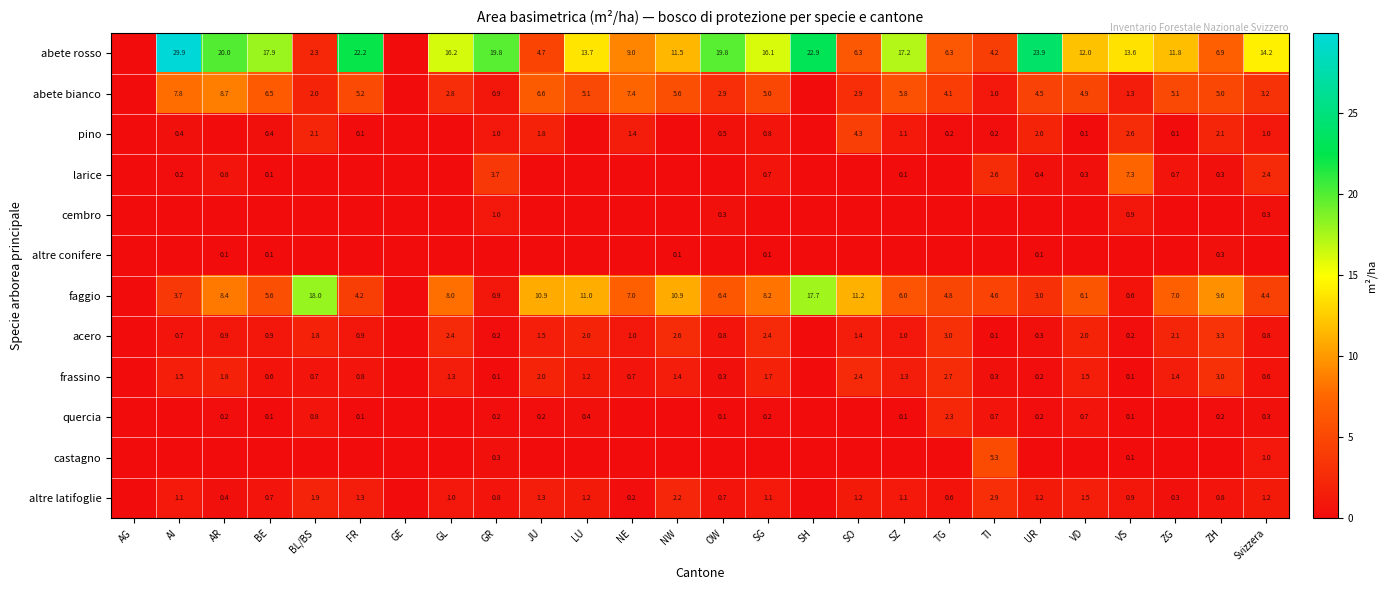

What is the difference between the highest and lowest values at SG?

16.1